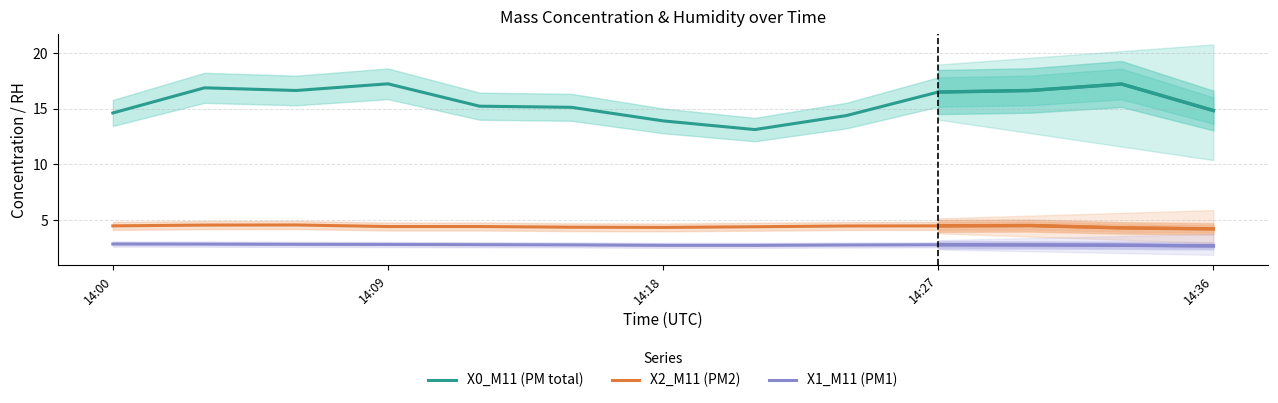

Which series has the largest range (max minus min)?

X0_M11 (PM total)